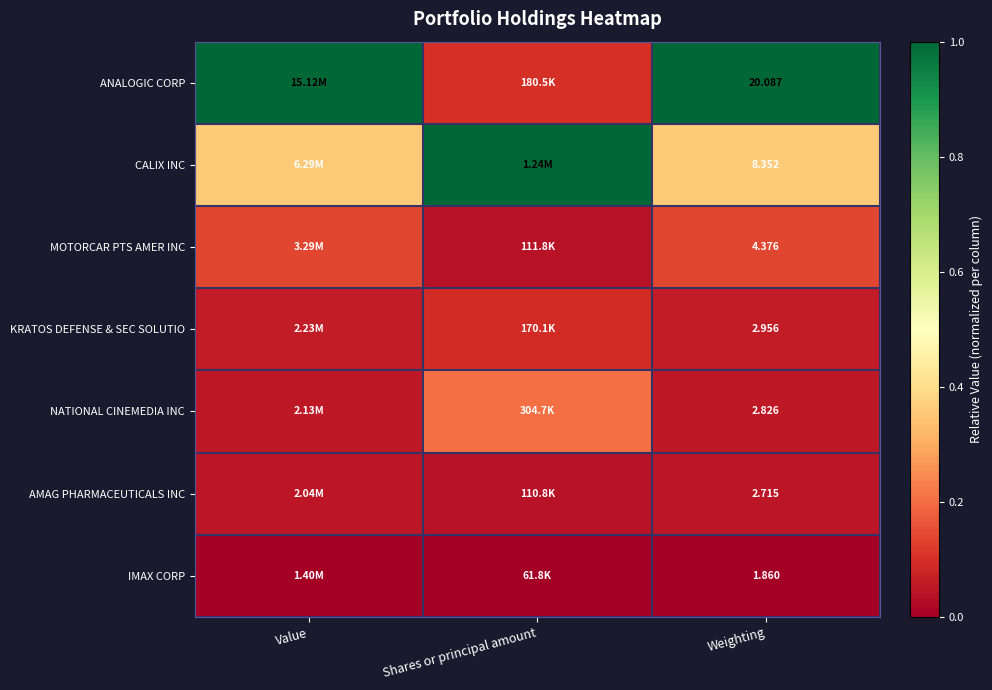

At Weighting, list the series in order from smallest to largest.

IMAX CORP, AMAG PHARMACEUTICALS INC, NATIONAL CINEMEDIA INC, KRATOS DEFENSE & SEC SOLUTIO, MOTORCAR PTS AMER INC, CALIX INC, ANALOGIC CORP